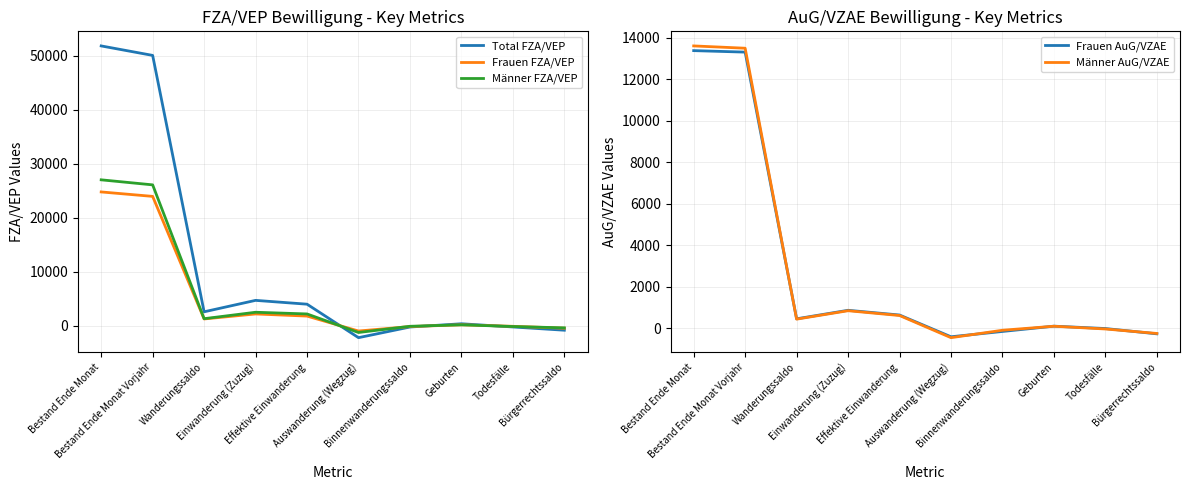

True or false: Frauen AuG/VZAE has more than 0 interior local peaks.

True